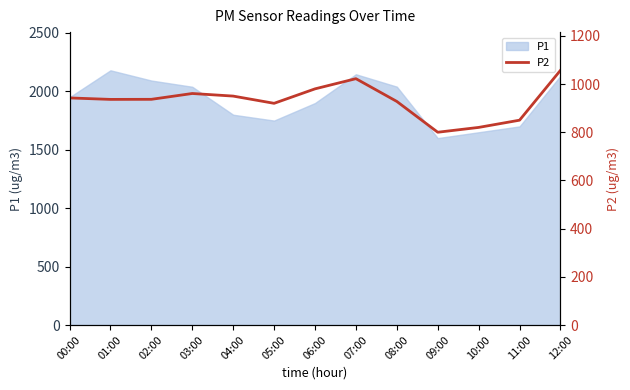

Is it true that P1 equals 768.4 at 09:00?

False